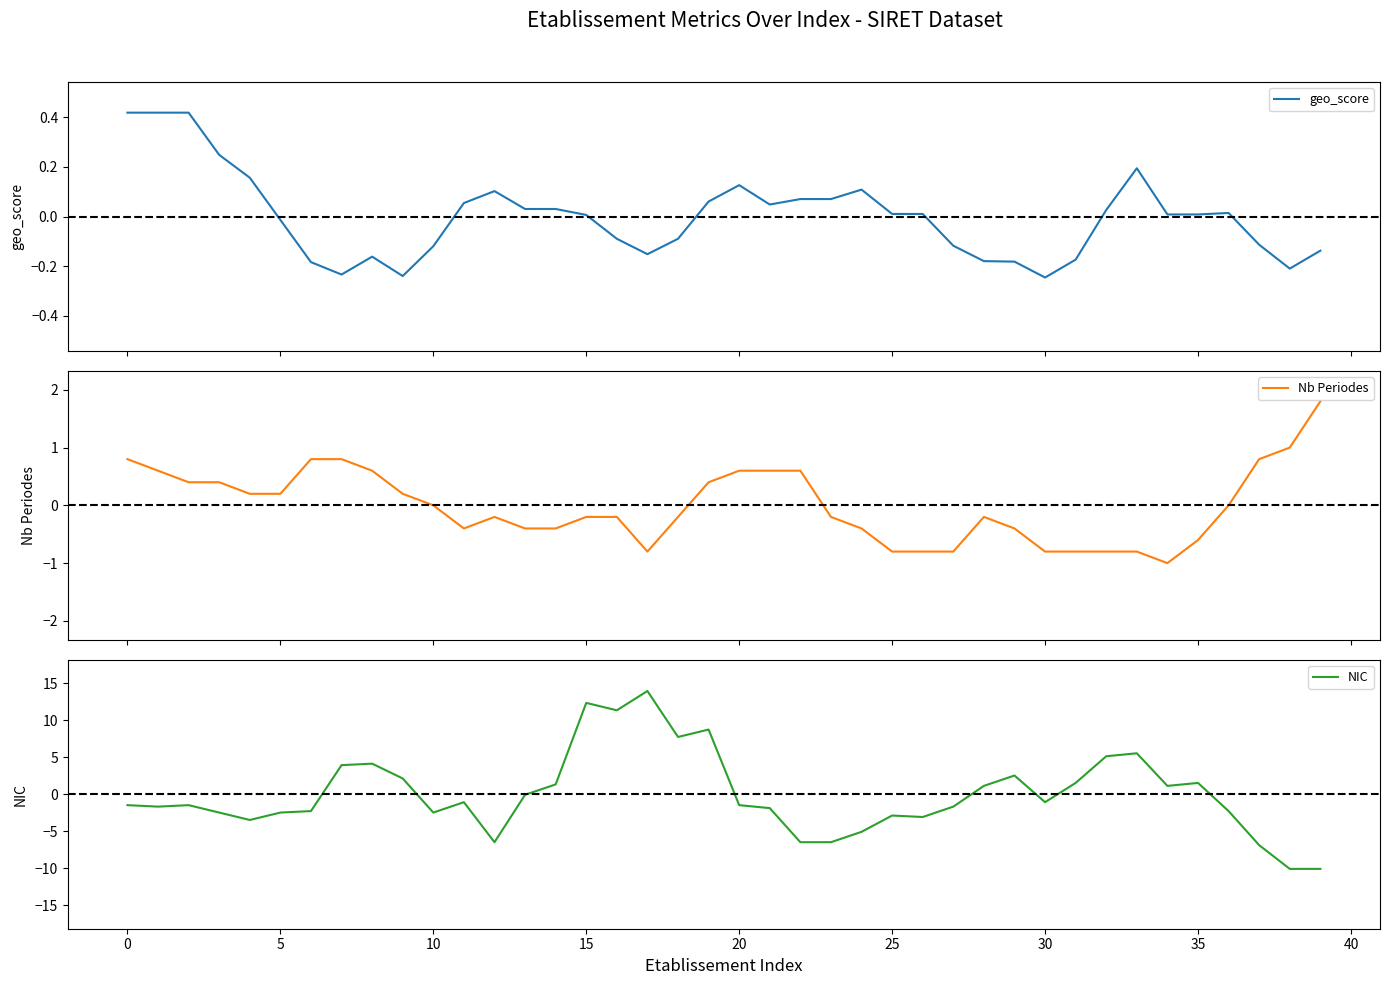

Rank the series by their maximum value, from lowest to highest.

geo_score, Nb Periodes, NIC